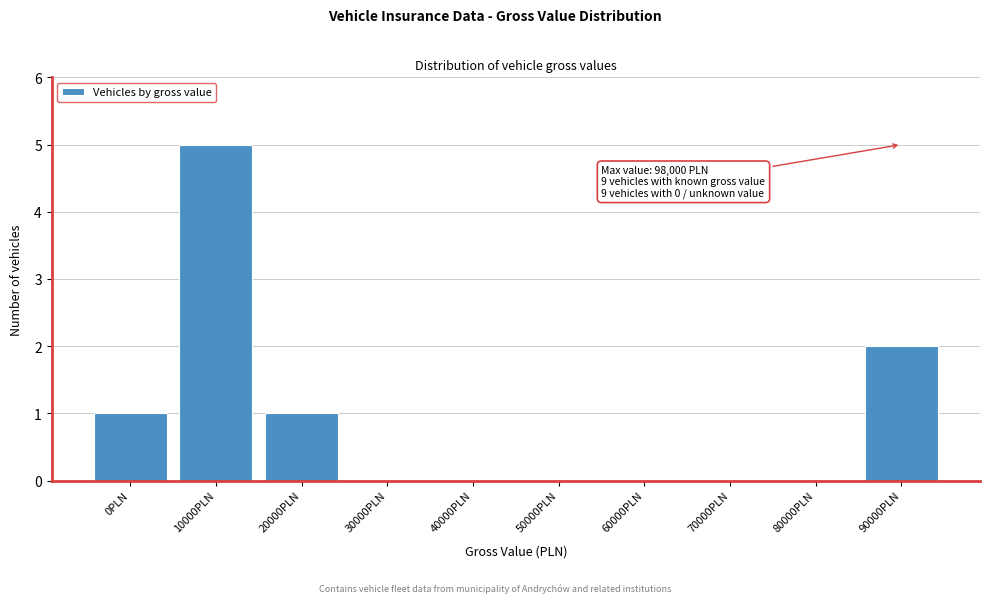

Reading left to right, extract all data points from this chart.

0PLN=1	10000PLN=5	20000PLN=1	30000PLN=0	40000PLN=0	50000PLN=0	60000PLN=0	70000PLN=0	80000PLN=0	90000PLN=2